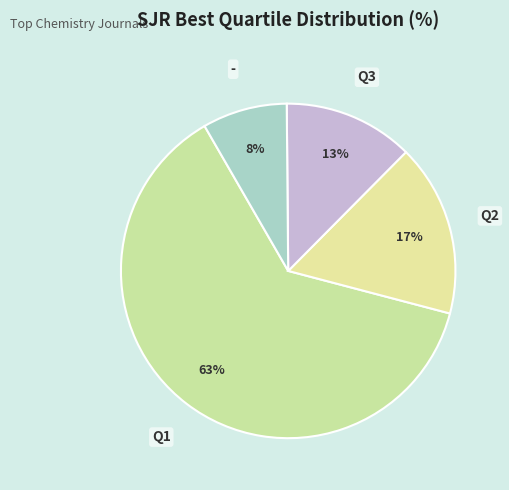

Is there any slice that represents more than half of the pie?

Yes